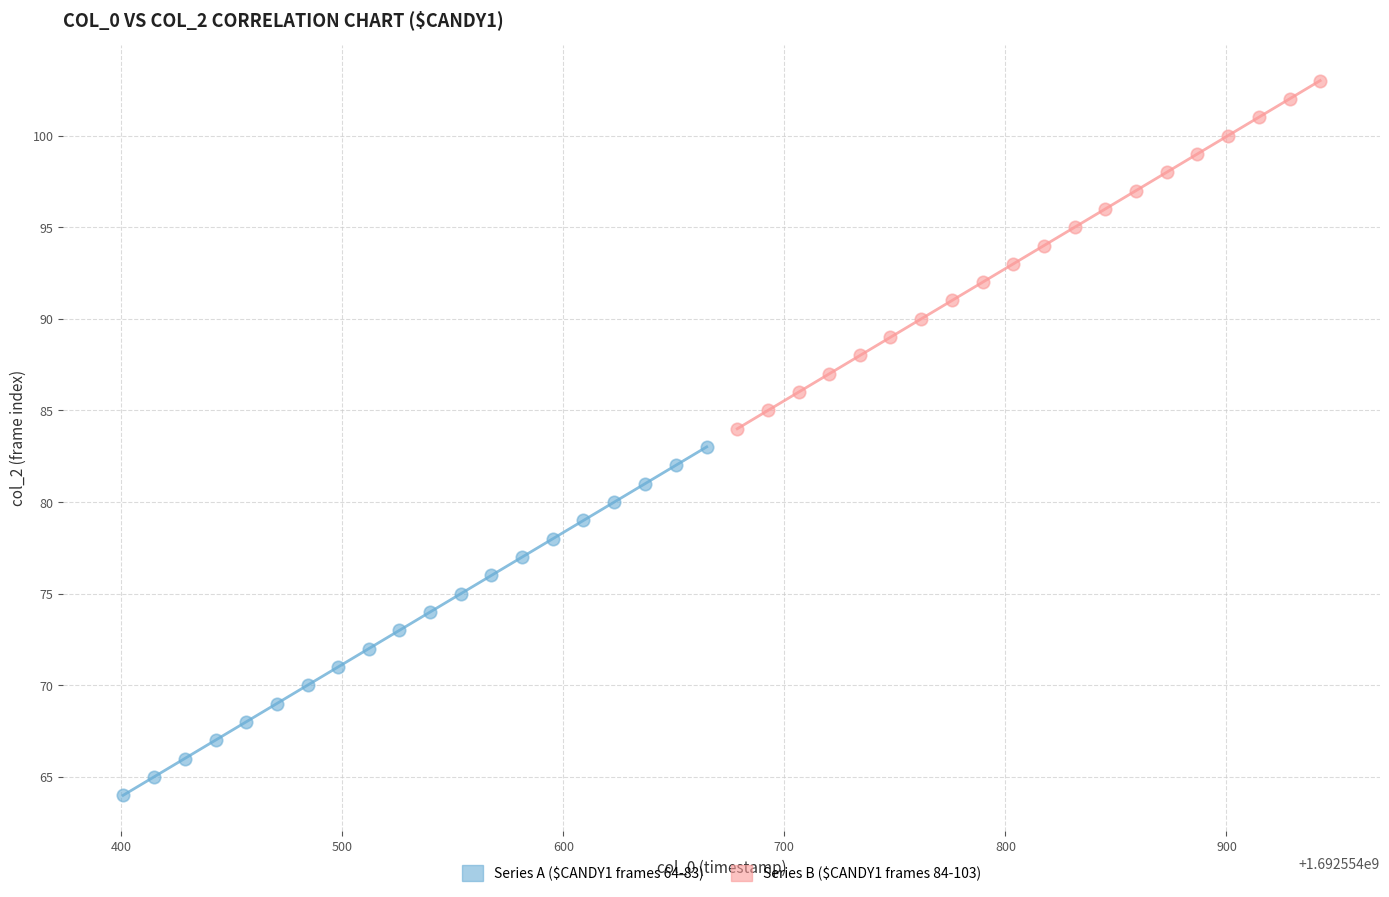

Which series contains the lowest Y value?

Series A ($CANDY1 frames 64-83)